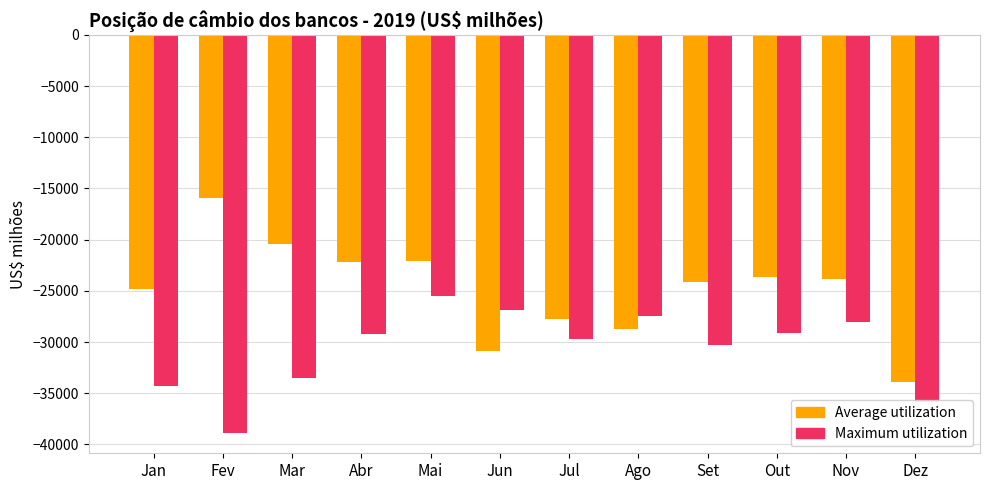

What position from the right is Mai?

8